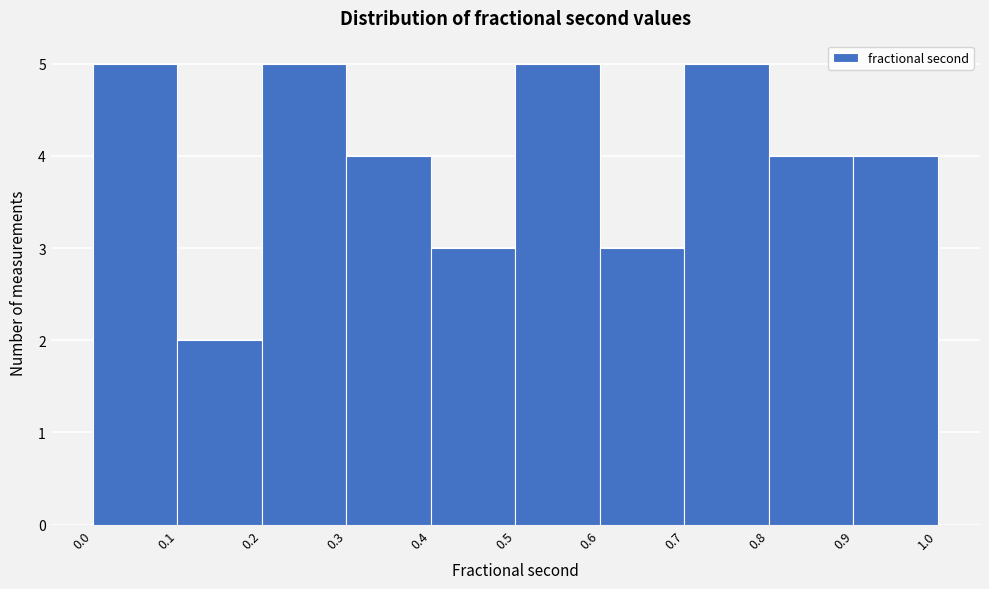

Reading left to right, list every bar in this chart as the range it spans on the x-axis followed by its height. The values are not printed on the chart, so give them approximately, as read against the axis.

0.0 to 0.1: 5
0.1 to 0.2: 2
0.2 to 0.3: 5
0.3 to 0.4: 4
0.4 to 0.5: 3
0.5 to 0.6: 5
0.6 to 0.7: 3
0.7 to 0.8: 5
0.8 to 0.9: 4
0.9 to 1.0: 4